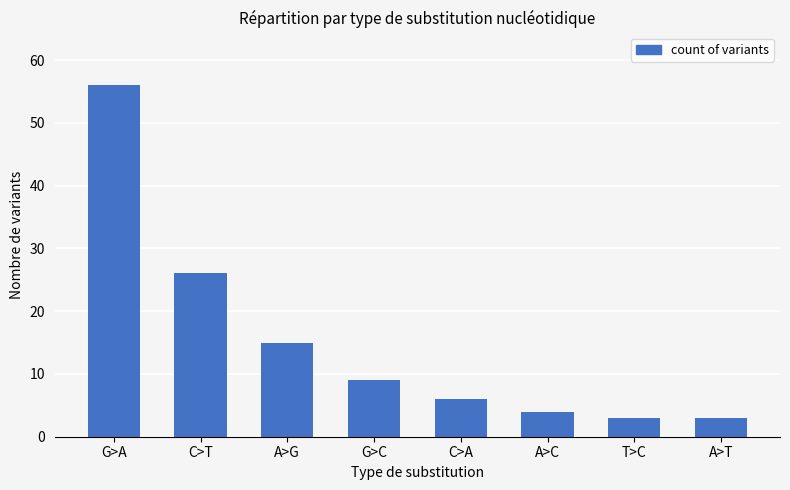

What is the change in value from G>C to C>A?

-3